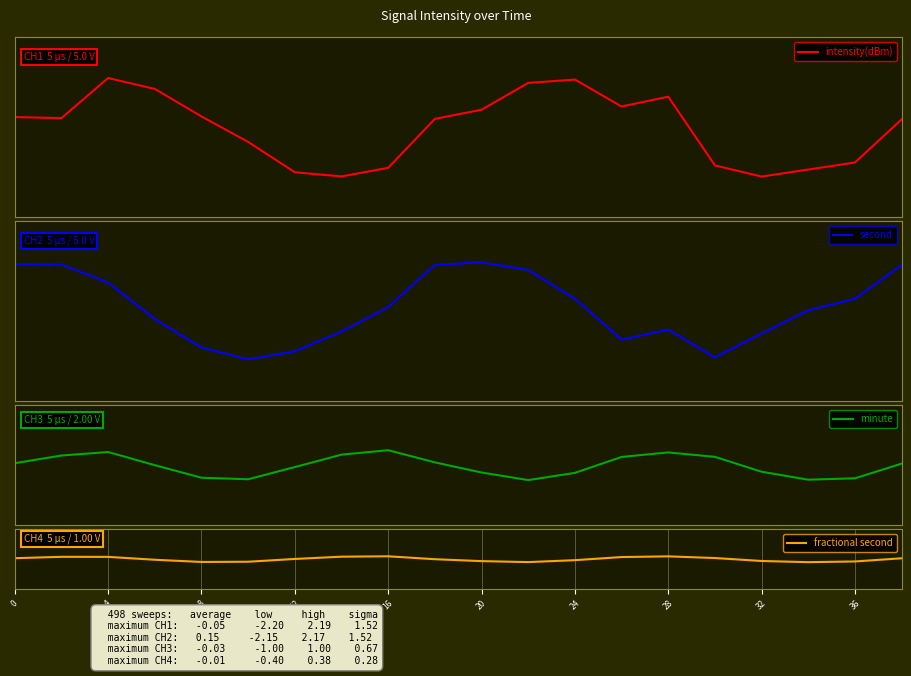

How many values in the intensity(dBm) series exceed 0?

12